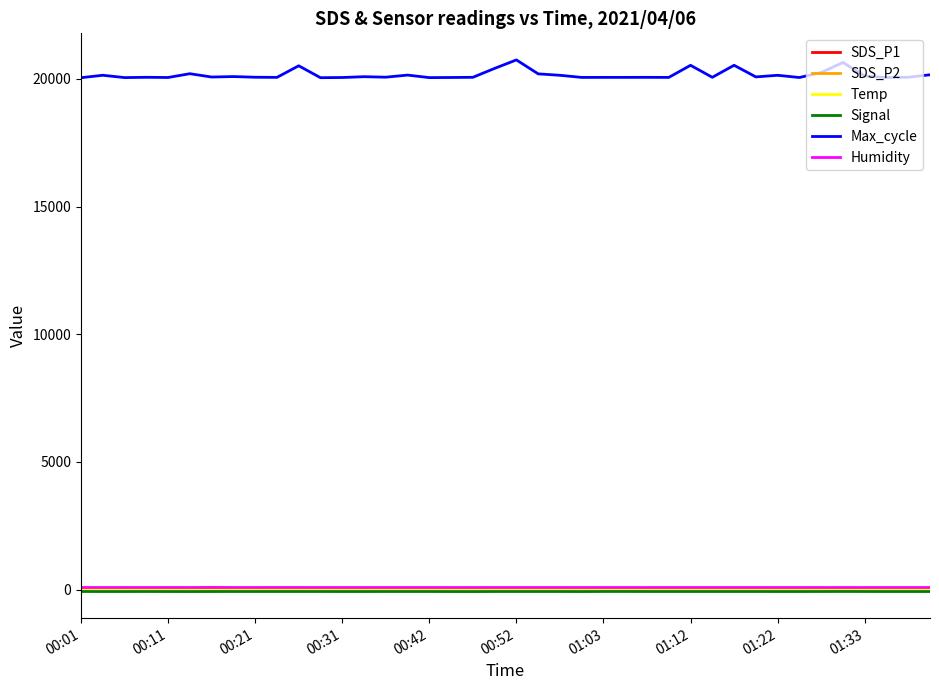

Count the number of categories in the chart.

40